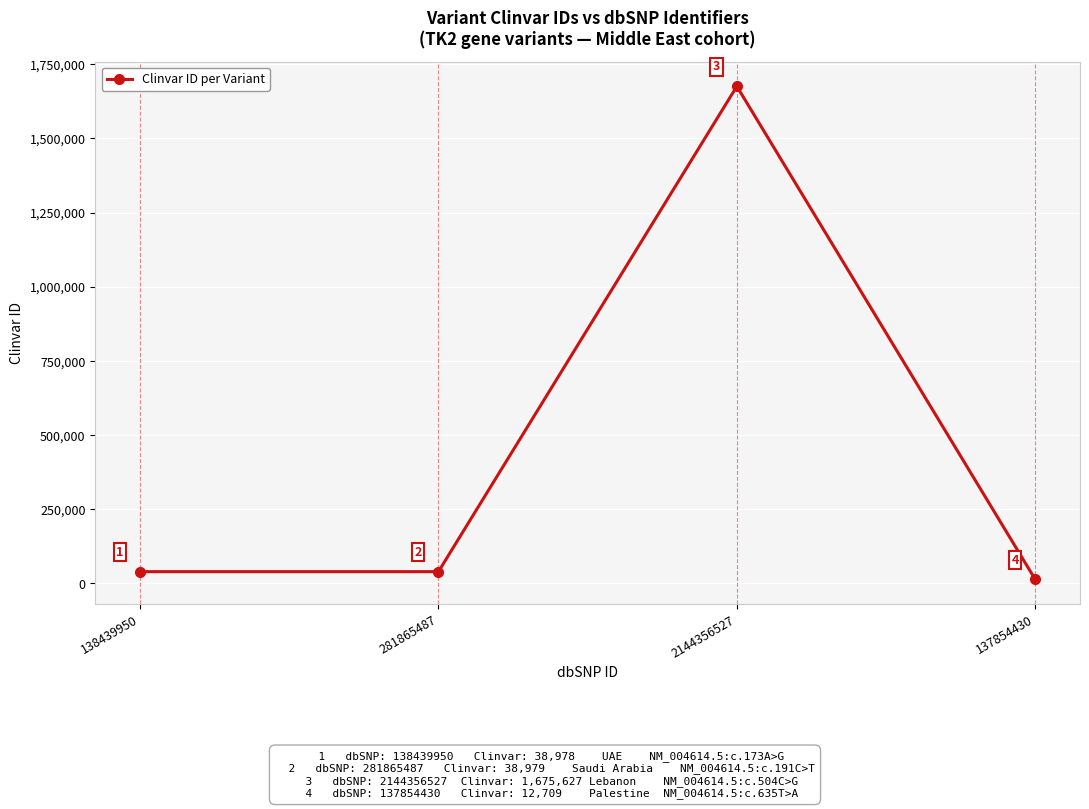

At which category does the data reach its first local peak?

2144356527